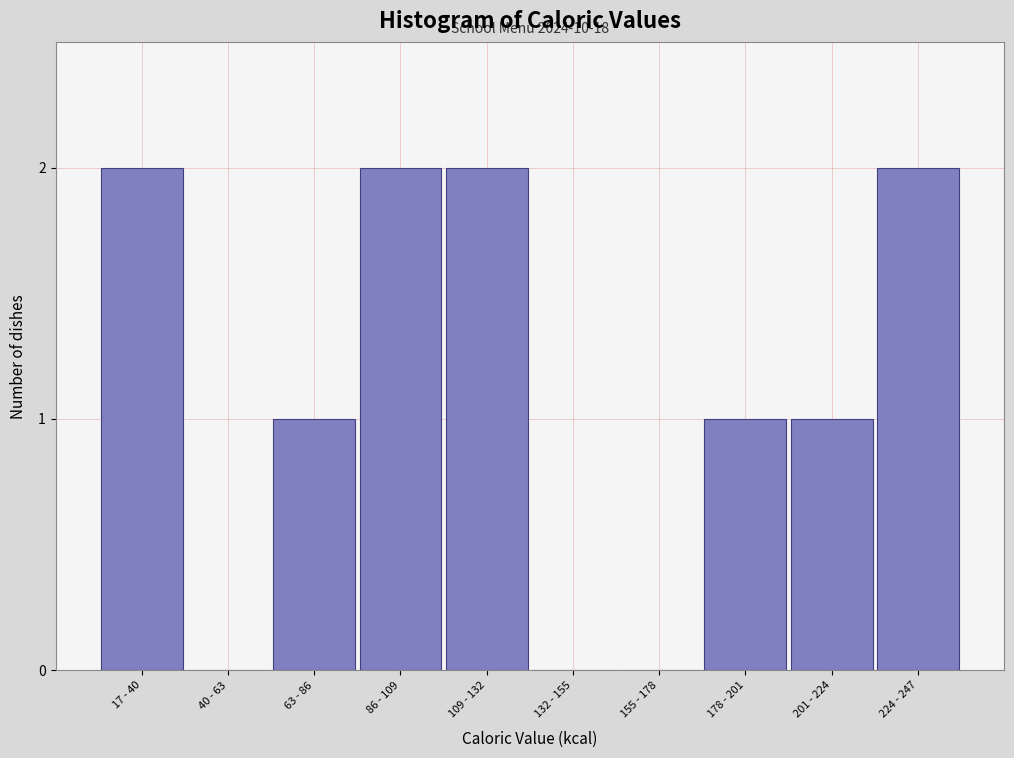

Reading right to left, what are all the values shown in this chart?

224 - 247=2	201 - 224=1	178 - 201=1	155 - 178=0	132 - 155=0	109 - 132=2	86 - 109=2	63 - 86=1	40 - 63=0	17 - 40=2